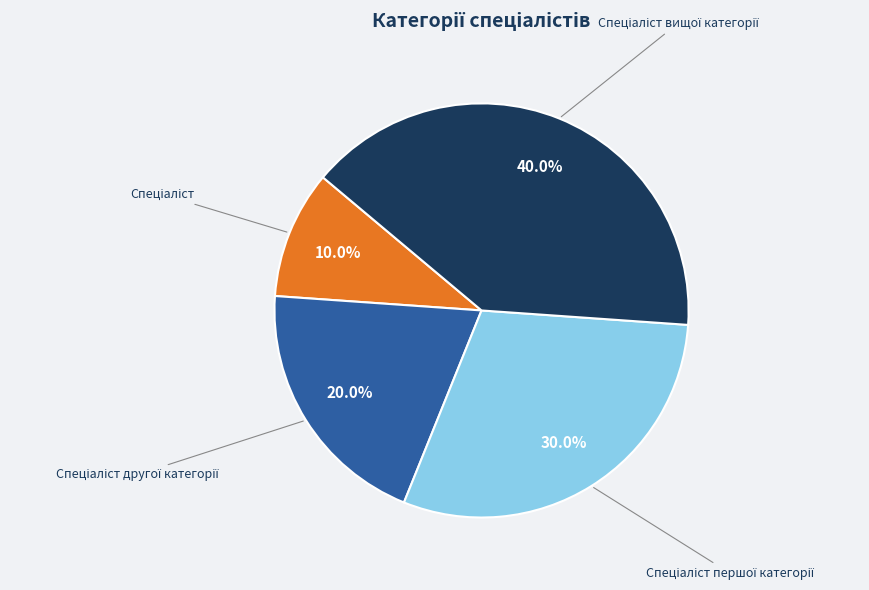

Is there a majority slice in this chart?

No